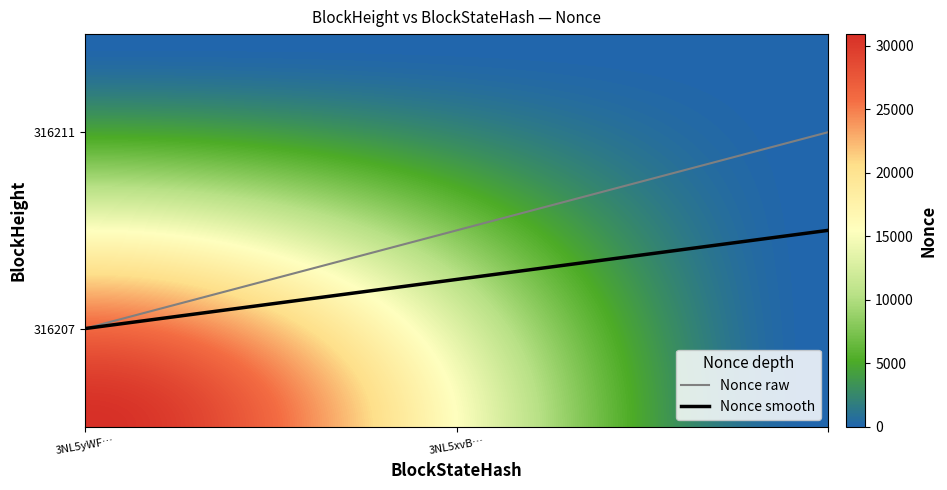

Reading left to right, what are all the values shown in this chart?

316211: 0=0	1=30898
316207: 0=0	1=30898